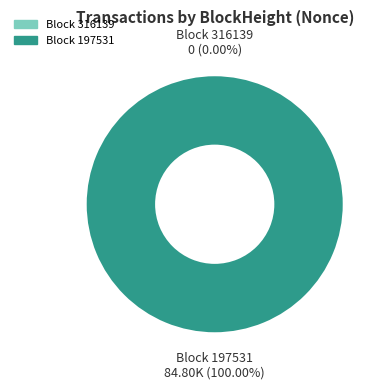

Which category has the smallest portion of the pie?

316139